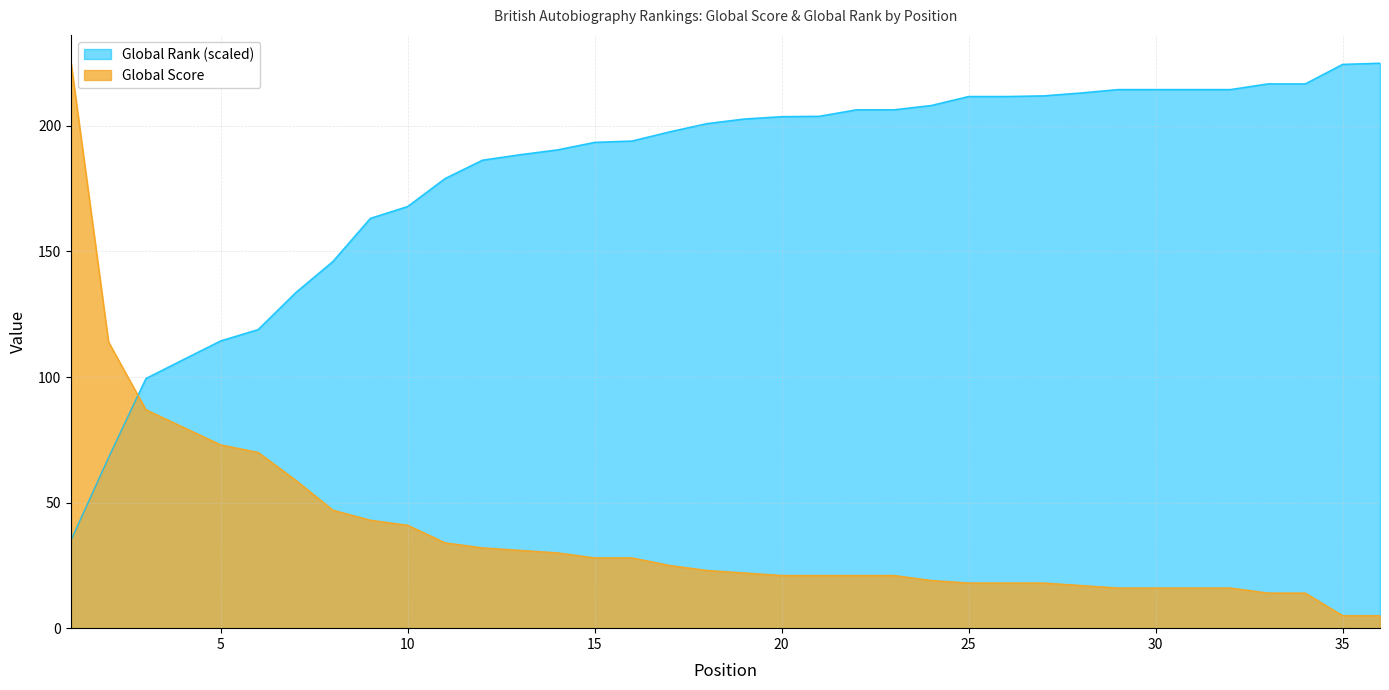

What is the value of the Global Rank (scaled) point at the 16th from the left?

194.0